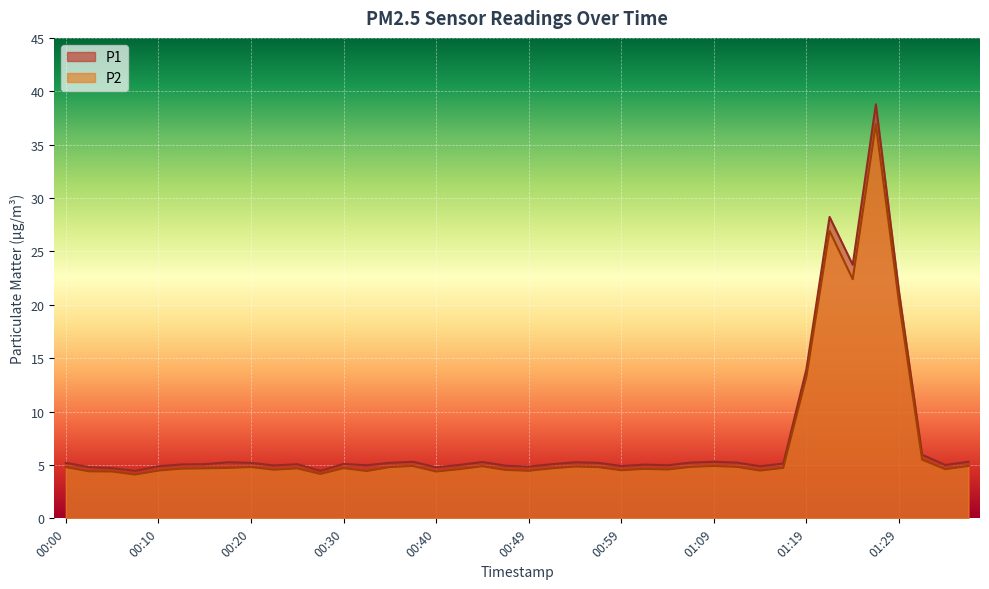

Between 00:00 and 00:52, which series saw the biggest shift?

P1